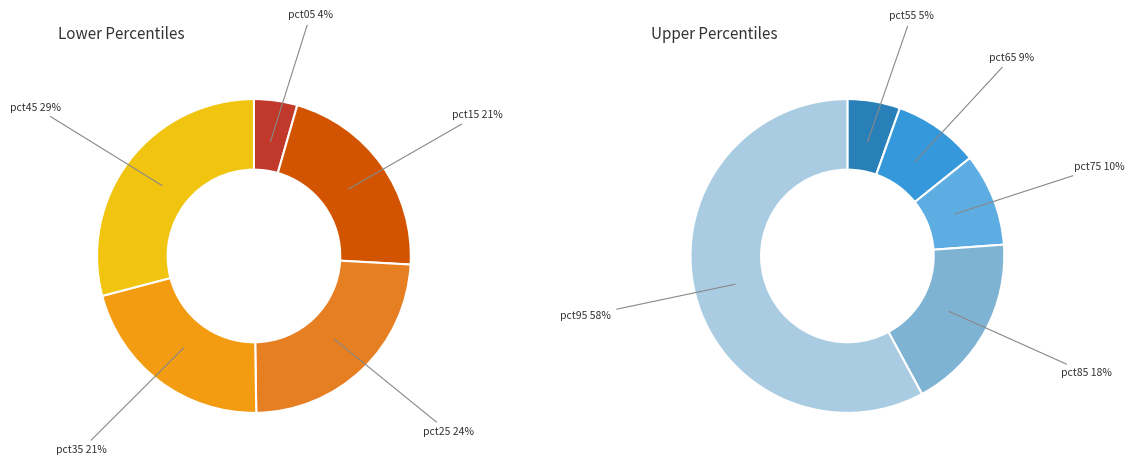

Count the number of slices in the pie.

10